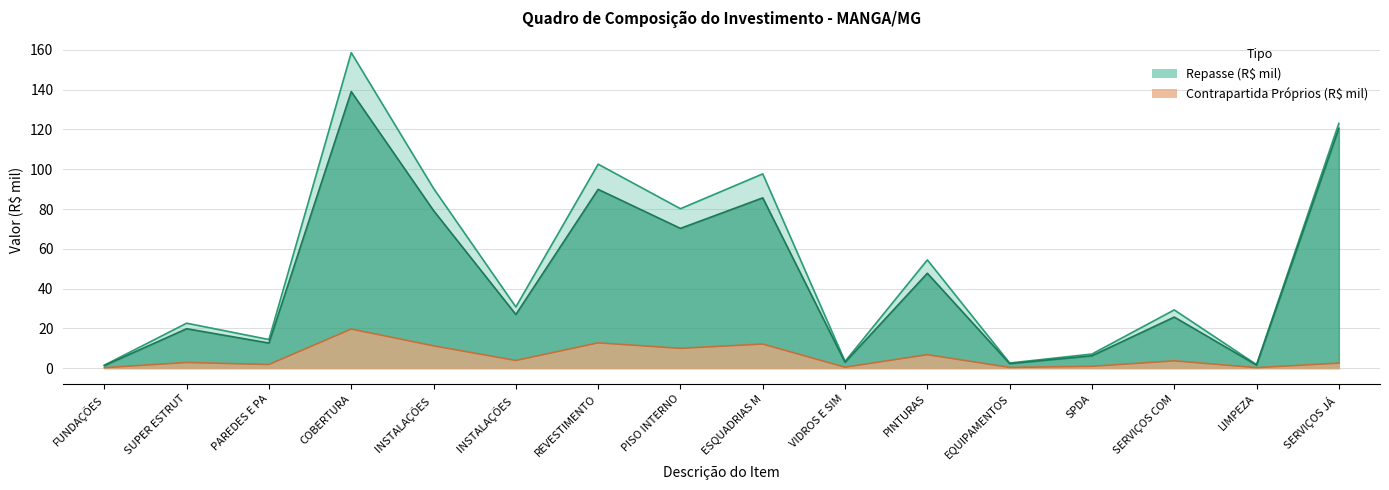

What is the minimum value for Repasse (R$)?

1.3